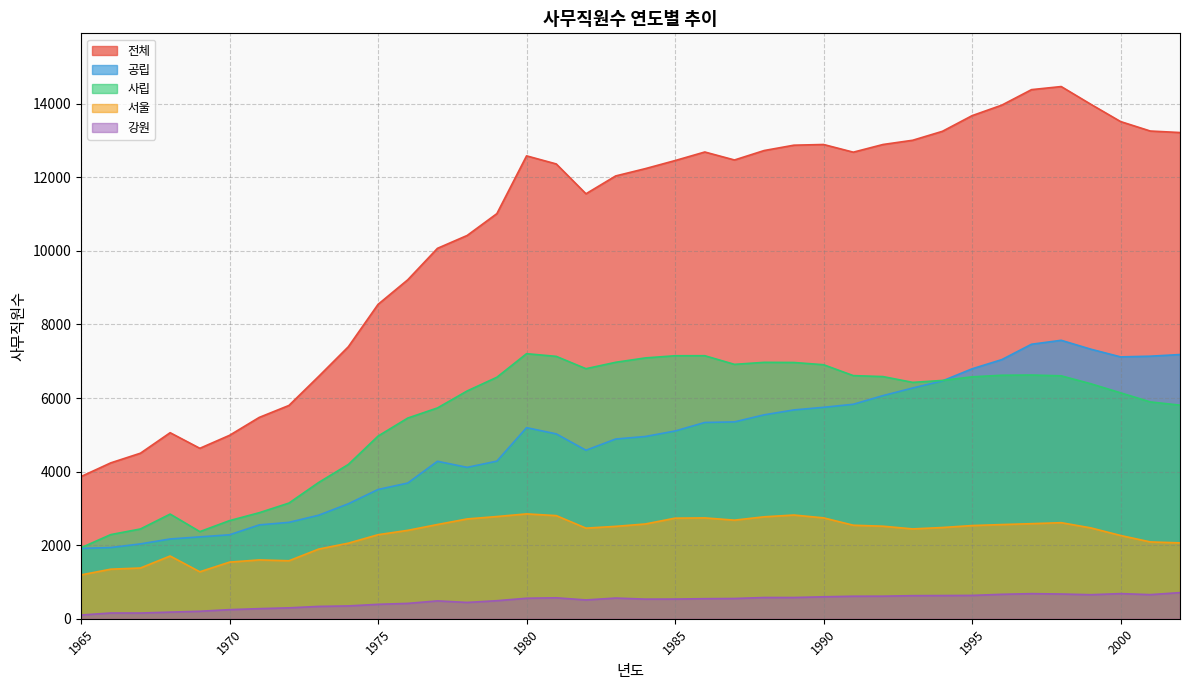

The 사립 series shows 2726 at 1965. True or false?

False